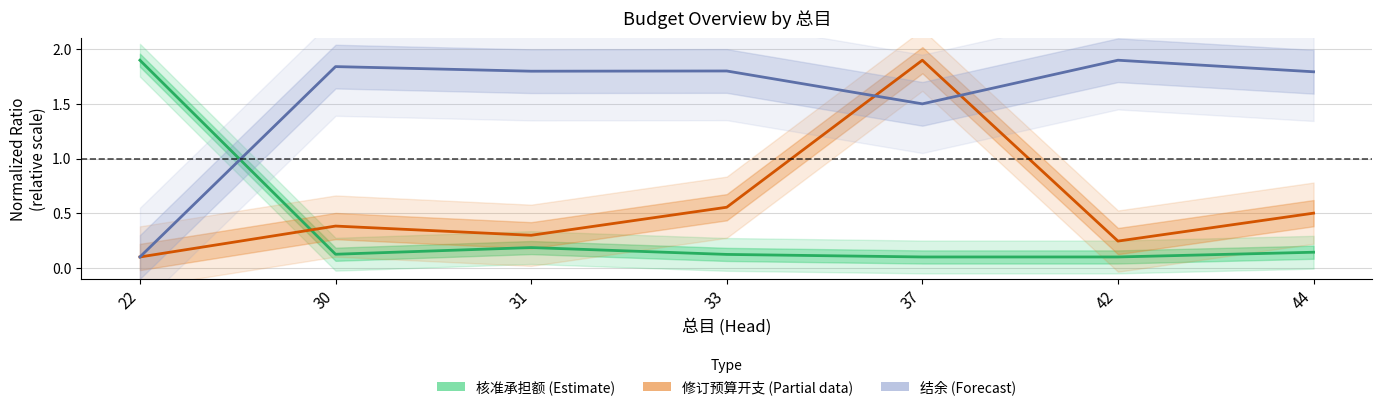

True or false: 修订预算开支 (Partial) has more than 0 interior local peaks.

True